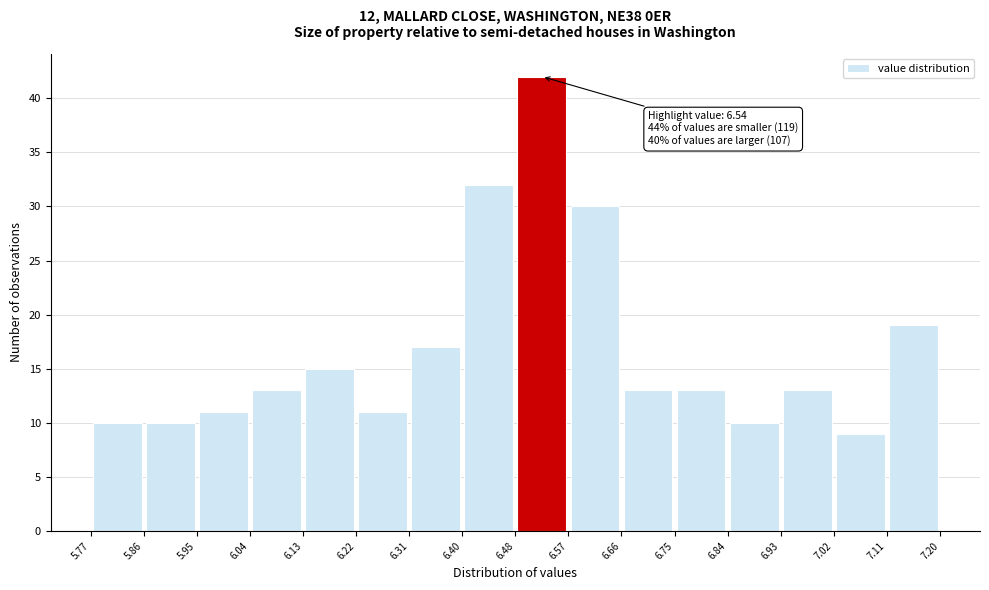

Which range on the x-axis has the tallest bar?

6.48 to 6.57